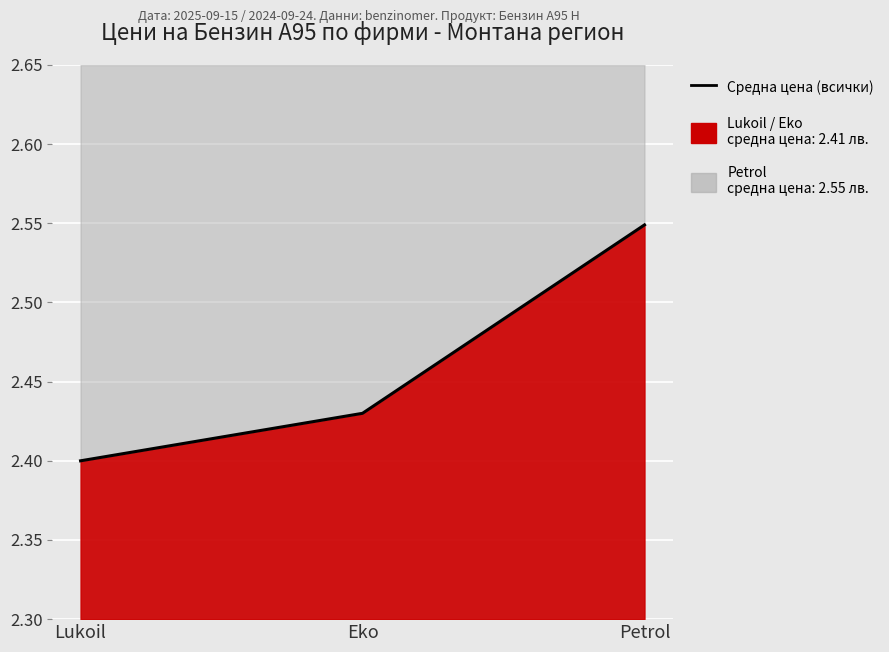

What is the sum of the values at Lukoil and Petrol?

4.9